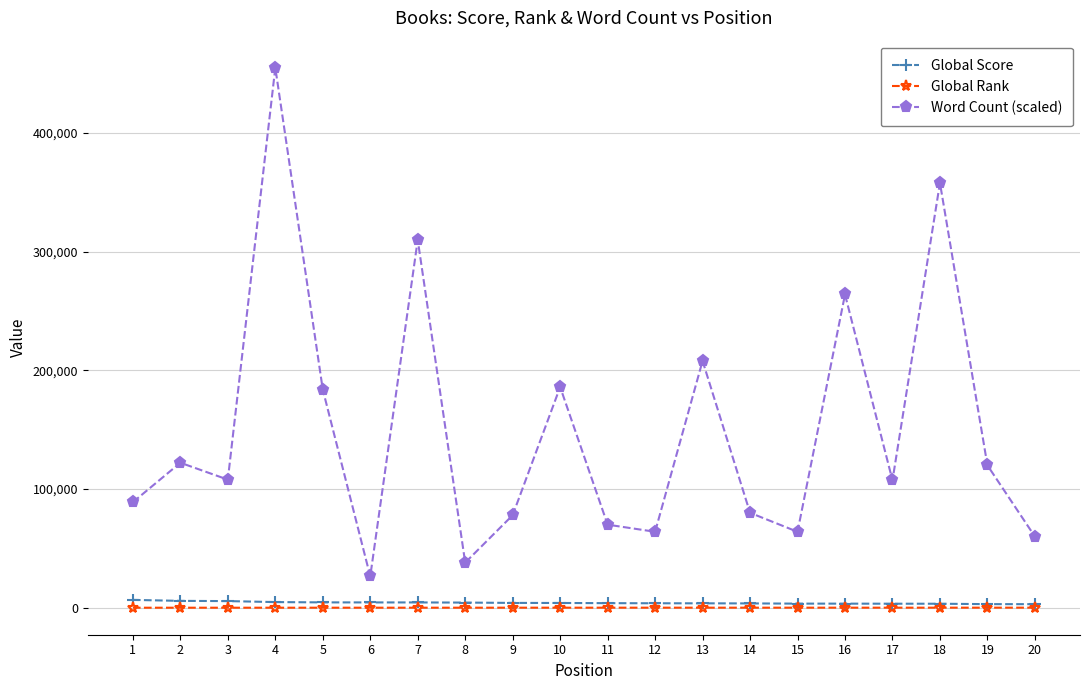

The value of Global Rank at 4 is 17. True or false?

True